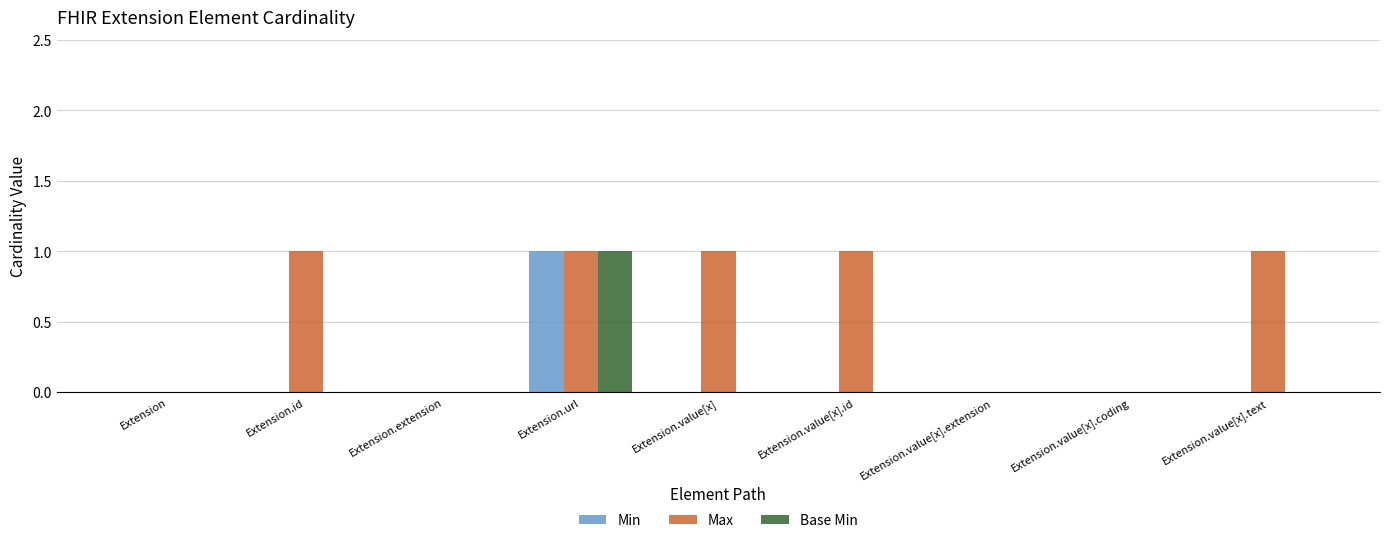

Is the value of Max at Extension.extension greater than the value of Base Min at Extension.url?

No